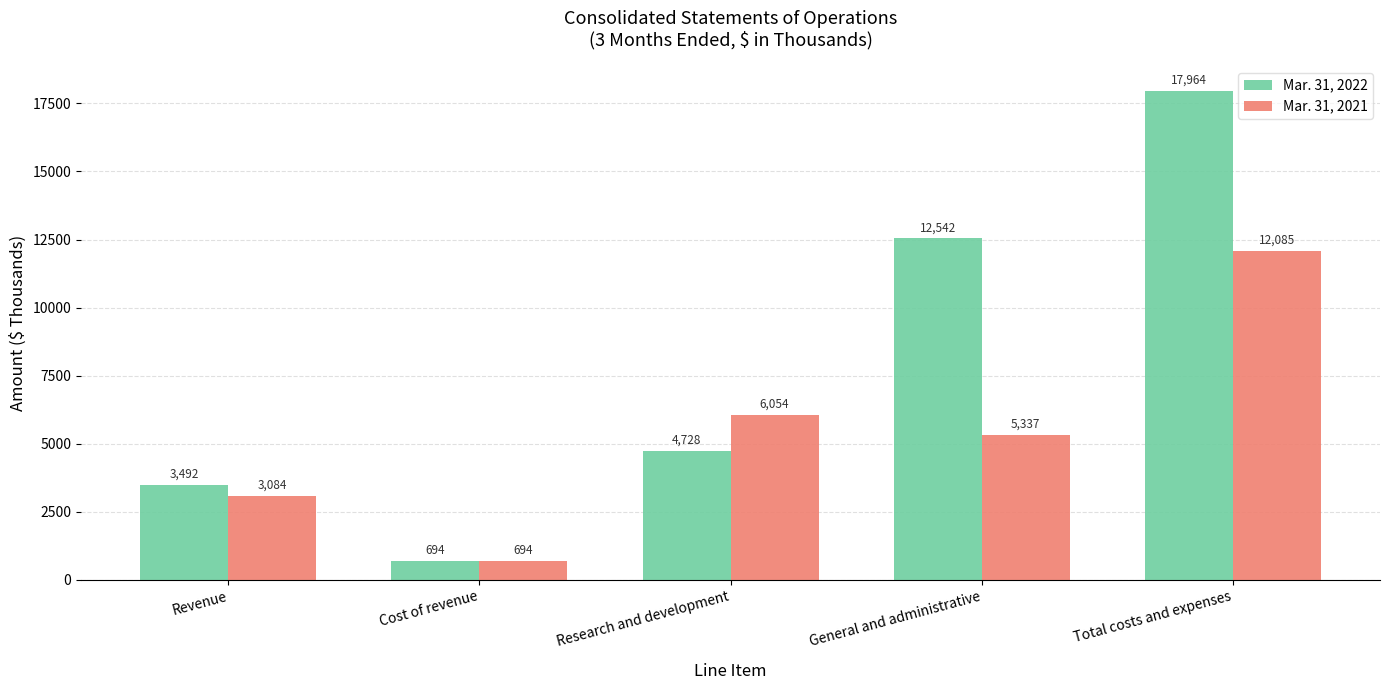

What is the label of the 2nd bar from the right?

General and administrative